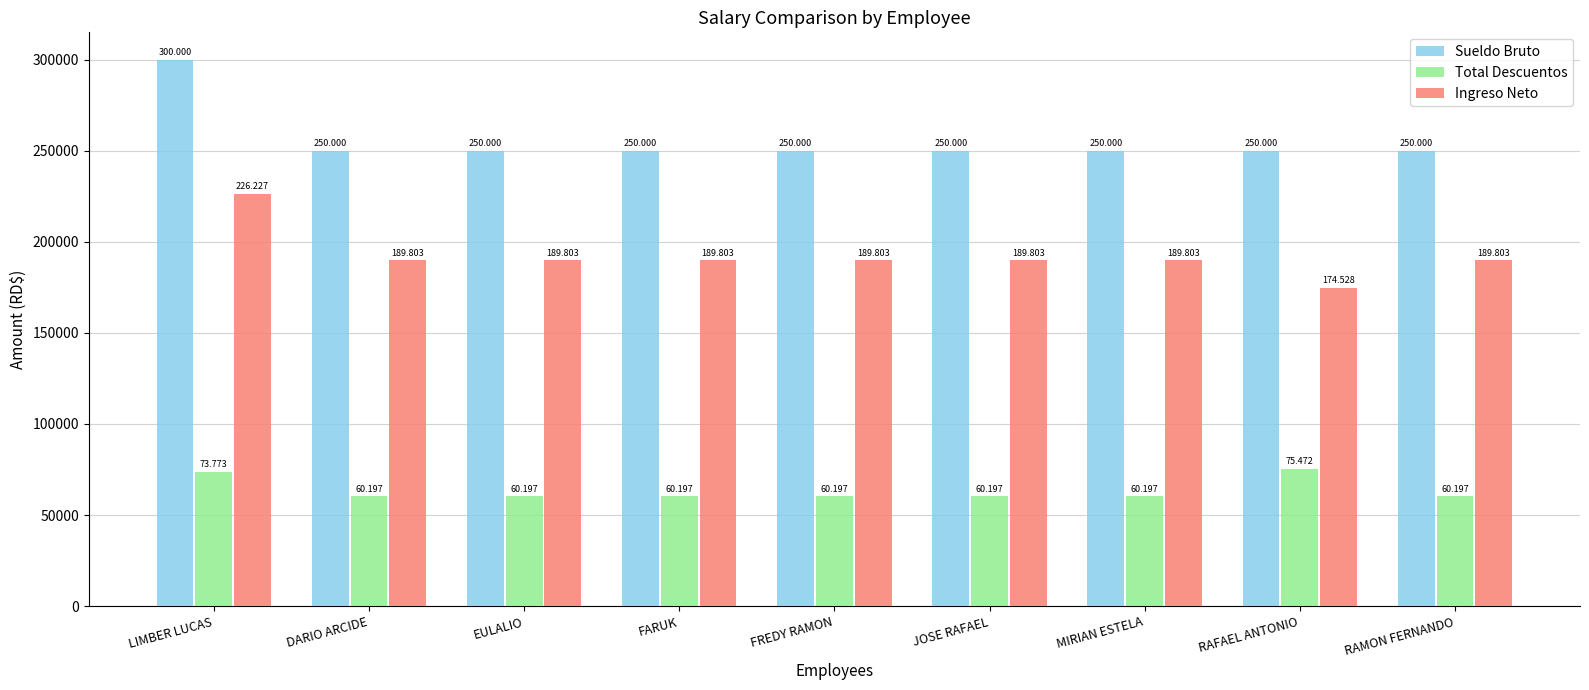

Is it true that Total Descuentos equals 107474.5 at MIRIAN ESTELA?

False